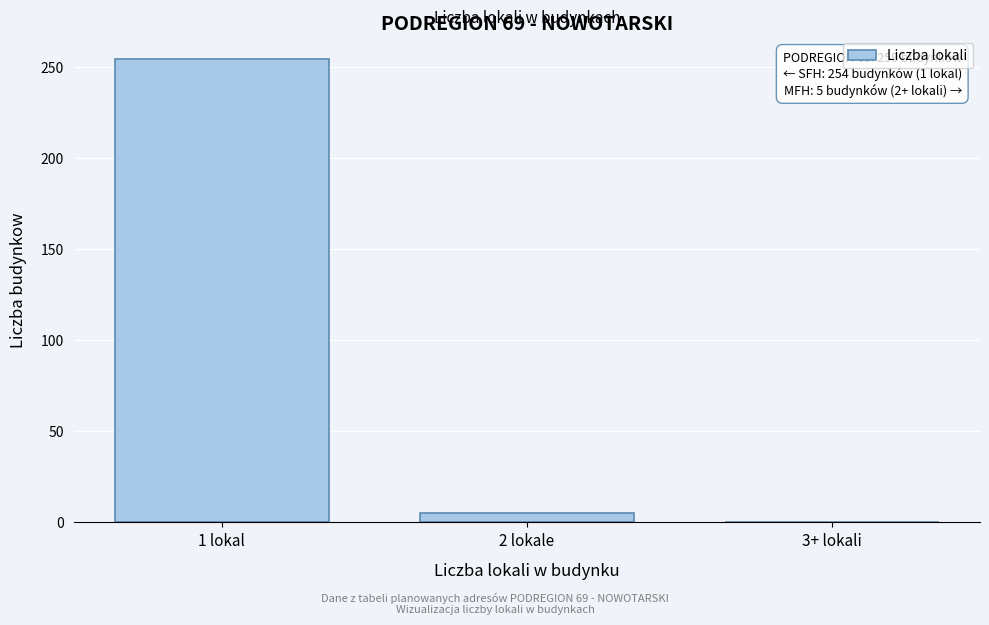

Reading left to right, extract all data points from this chart.

1 lokal=254	2 lokale=5	3+ lokali=0